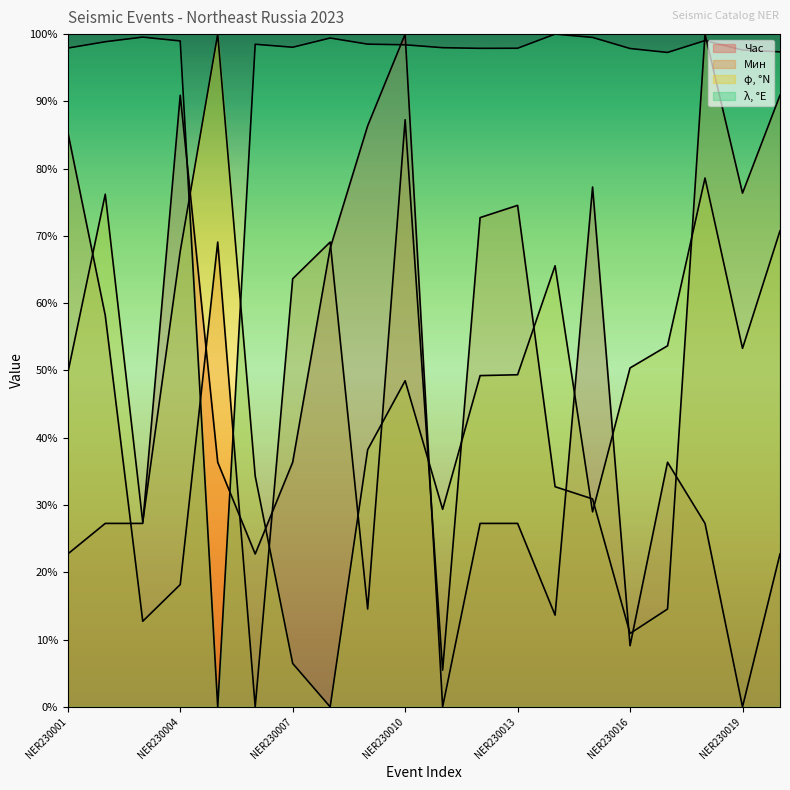

Which series has the largest total across all categories?

λ, °E